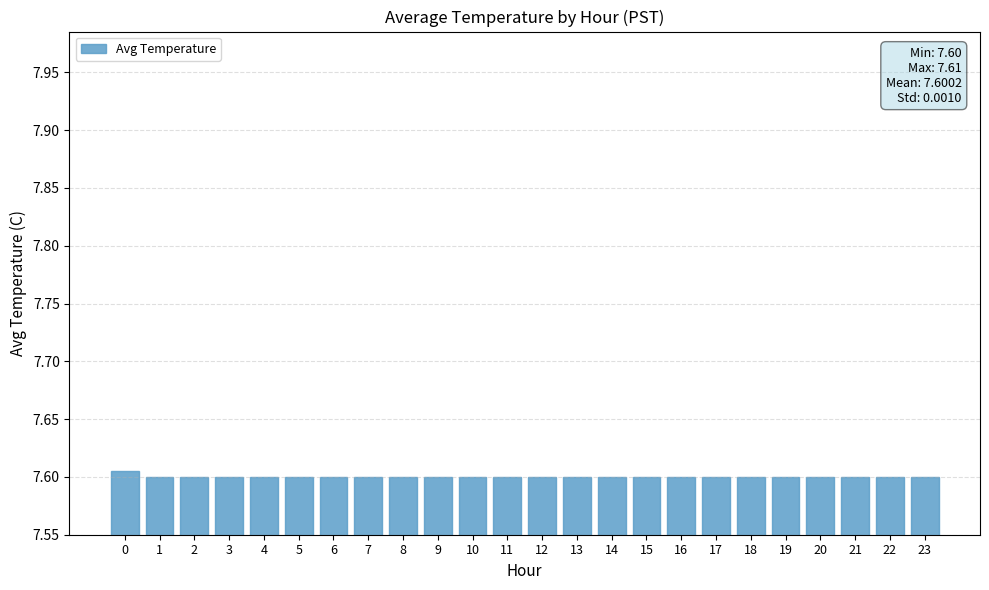

What is the ratio of the value at 5 to the value at 6?

1.0